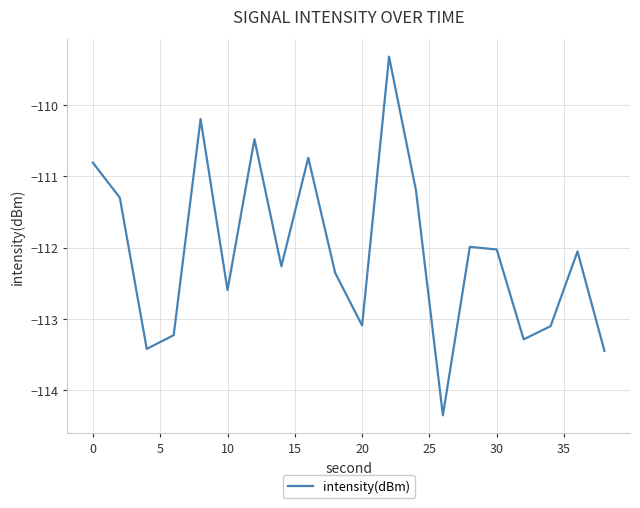

What is the difference between the maximum and minimum values?

5.0